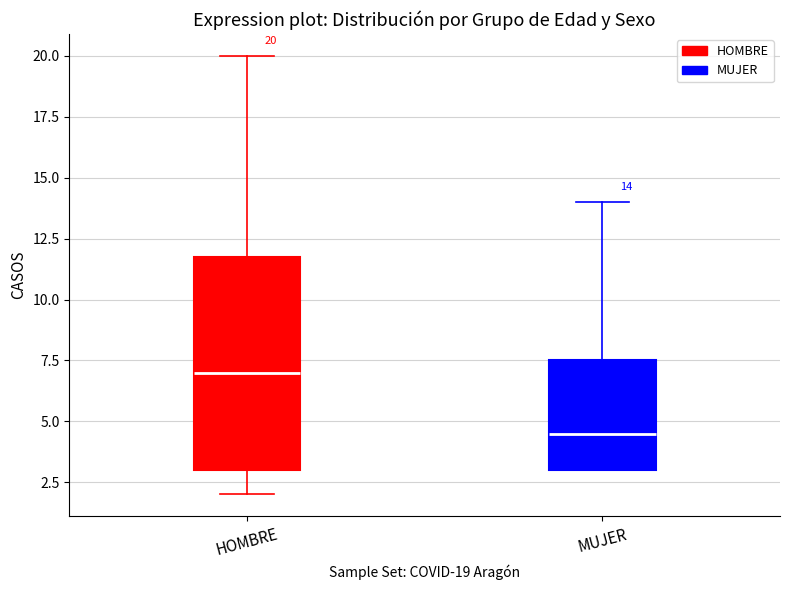

Comparing the boxes themselves (not the whiskers), which one is the tallest?

HOMBRE